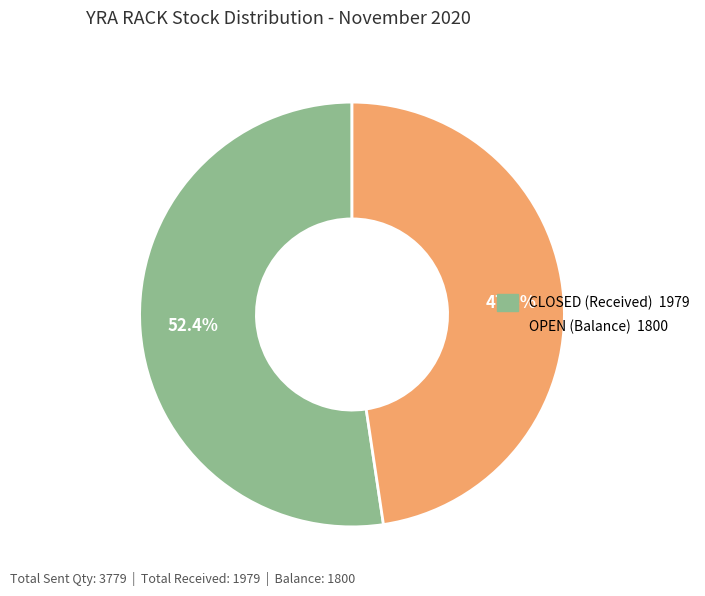

Is there a majority slice in this chart?

Yes